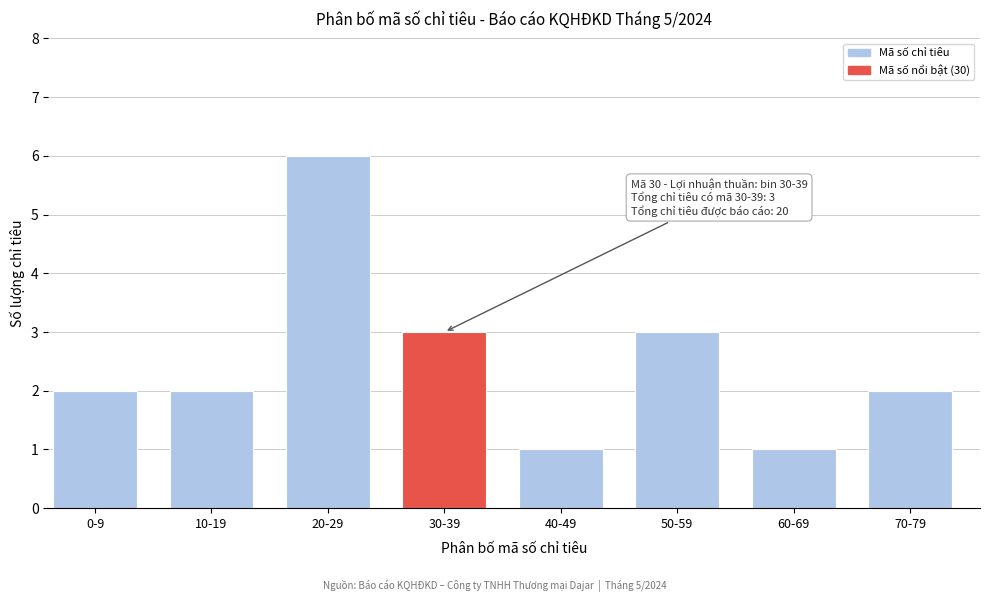

Reading left to right, extract all data points from this chart.

2	2	6	3	1	3	1	2